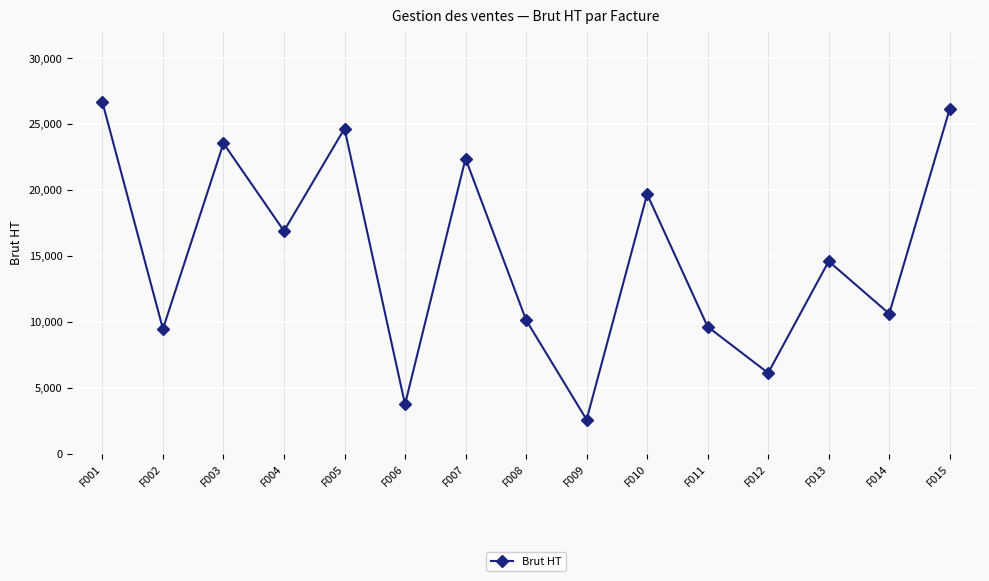

True or false: the data has more than 1 interior local peaks.

True